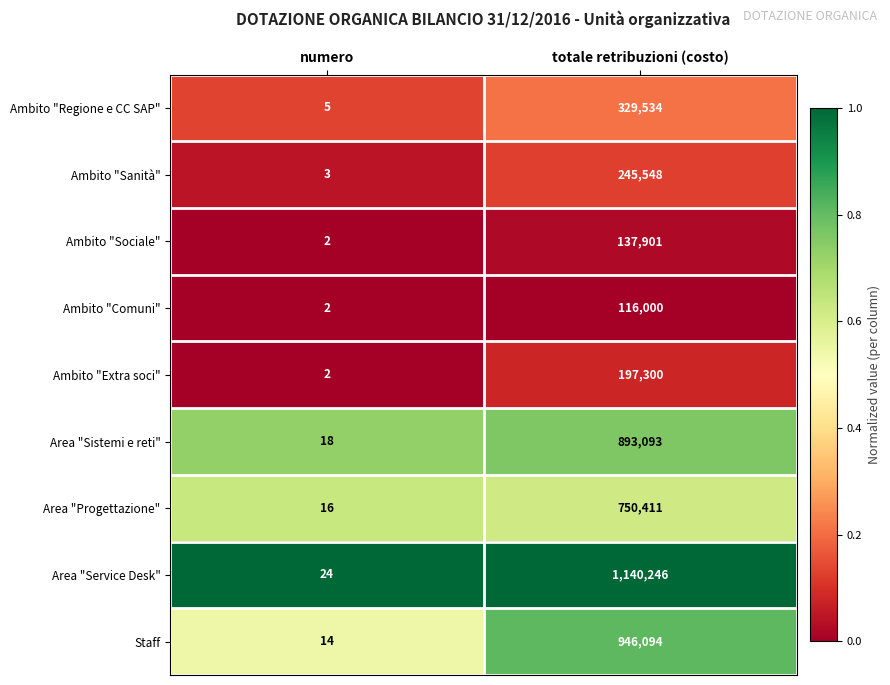

How many categories are shown in the chart?

2